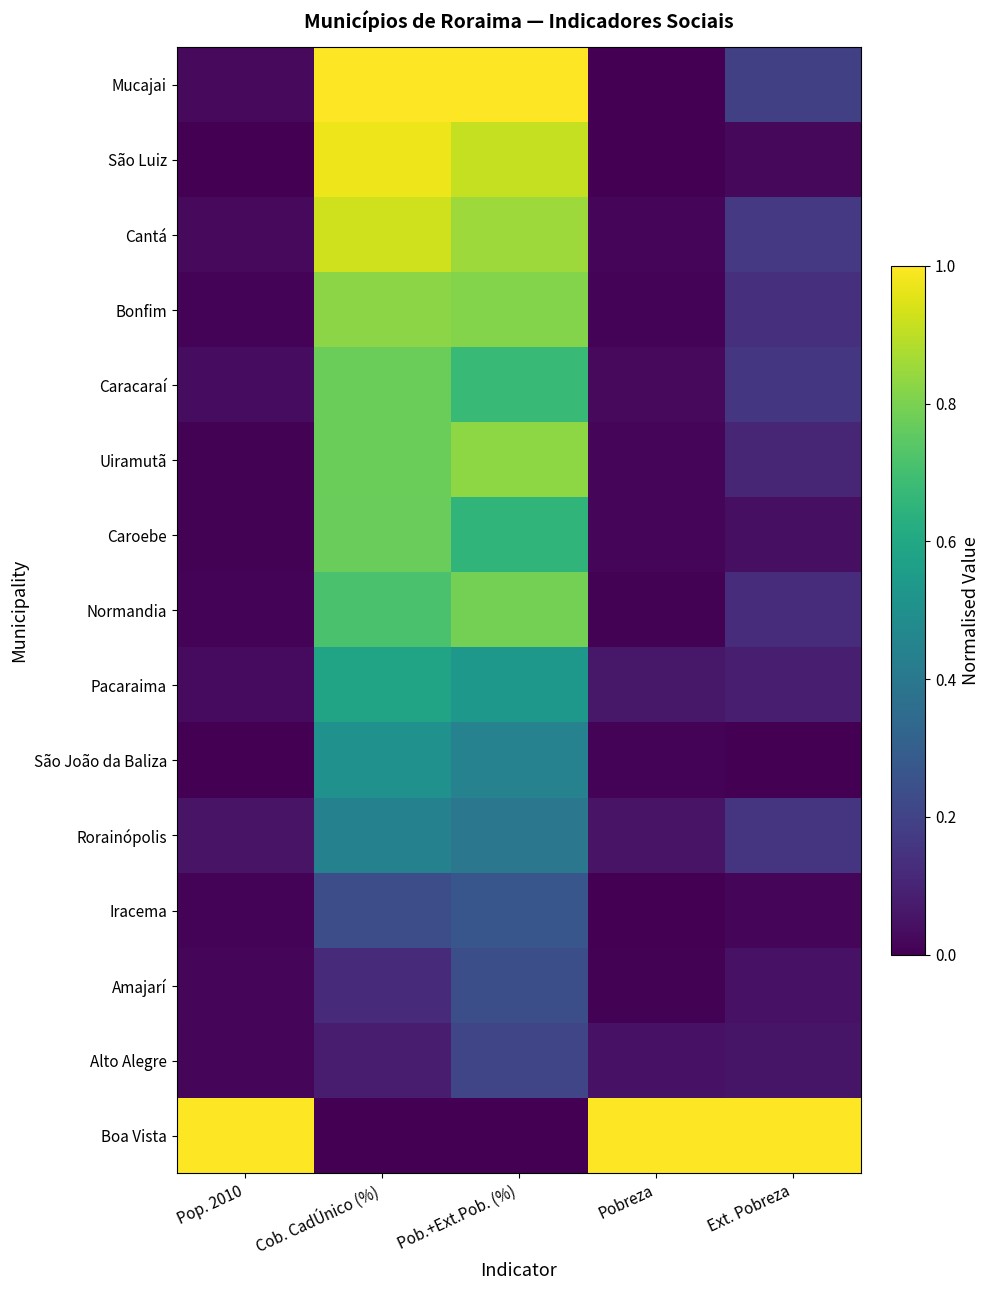

Reading right to left, transcribe all the data shown in this chart.

Mucajai: Ext. Pobreza=0.2	Pobreza=0.0	Pob.+Ext.Pob. (%)=1.0	Cob. CadÚnico (%)=1.0	Pop. 2010=0.0
São Luiz: Ext. Pobreza=0.0	Pobreza=0.0	Pob.+Ext.Pob. (%)=0.9	Cob. CadÚnico (%)=1.0	Pop. 2010=0.0
Cantá: Ext. Pobreza=0.2	Pobreza=0.0	Pob.+Ext.Pob. (%)=0.9	Cob. CadÚnico (%)=0.9	Pop. 2010=0.0
Bonfim: Ext. Pobreza=0.1	Pobreza=0.0	Pob.+Ext.Pob. (%)=0.8	Cob. CadÚnico (%)=0.8	Pop. 2010=0.0
Caracaraí: Ext. Pobreza=0.2	Pobreza=0.0	Pob.+Ext.Pob. (%)=0.7	Cob. CadÚnico (%)=0.8	Pop. 2010=0.0
Uiramutã: Ext. Pobreza=0.1	Pobreza=0.0	Pob.+Ext.Pob. (%)=0.8	Cob. CadÚnico (%)=0.8	Pop. 2010=0.0
Caroebe: Ext. Pobreza=0.0	Pobreza=0.0	Pob.+Ext.Pob. (%)=0.7	Cob. CadÚnico (%)=0.8	Pop. 2010=0.0
Normandia: Ext. Pobreza=0.1	Pobreza=0.0	Pob.+Ext.Pob. (%)=0.8	Cob. CadÚnico (%)=0.7	Pop. 2010=0.0
Pacaraima: Ext. Pobreza=0.1	Pobreza=0.1	Pob.+Ext.Pob. (%)=0.5	Cob. CadÚnico (%)=0.6	Pop. 2010=0.0
São João da Baliza: Ext. Pobreza=0.0	Pobreza=0.0	Pob.+Ext.Pob. (%)=0.4	Cob. CadÚnico (%)=0.5	Pop. 2010=0.0
Rorainópolis: Ext. Pobreza=0.2	Pobreza=0.1	Pob.+Ext.Pob. (%)=0.4	Cob. CadÚnico (%)=0.4	Pop. 2010=0.1
Iracema: Ext. Pobreza=0.0	Pobreza=0.0	Pob.+Ext.Pob. (%)=0.3	Cob. CadÚnico (%)=0.2	Pop. 2010=0.0
Amajarí: Ext. Pobreza=0.0	Pobreza=0.0	Pob.+Ext.Pob. (%)=0.2	Cob. CadÚnico (%)=0.1	Pop. 2010=0.0
Alto Alegre: Ext. Pobreza=0.1	Pobreza=0.0	Pob.+Ext.Pob. (%)=0.2	Cob. CadÚnico (%)=0.1	Pop. 2010=0.0
Boa Vista: Ext. Pobreza=1.0	Pobreza=1.0	Pob.+Ext.Pob. (%)=0.0	Cob. CadÚnico (%)=0.0	Pop. 2010=1.0